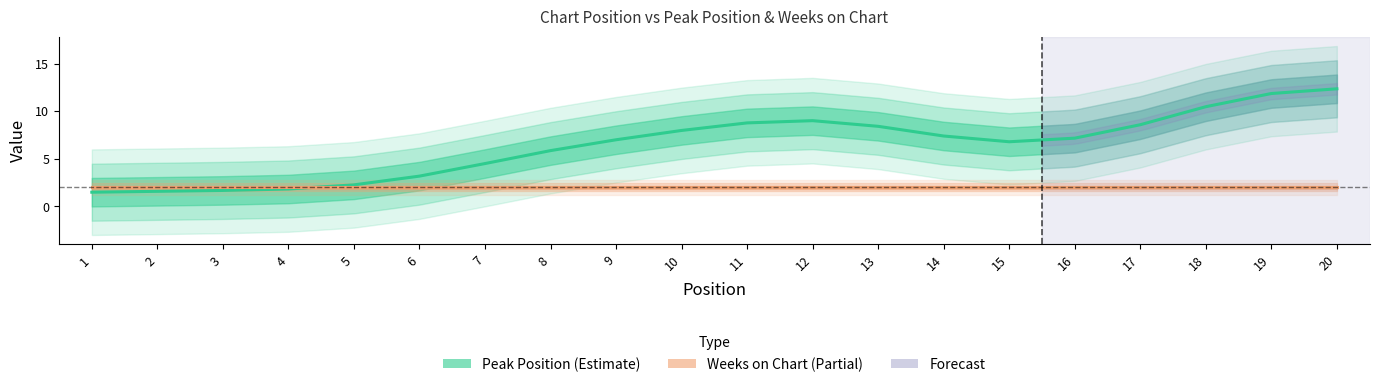

True or false: Weeks on Chart and Peak Position intersect in this chart.

True